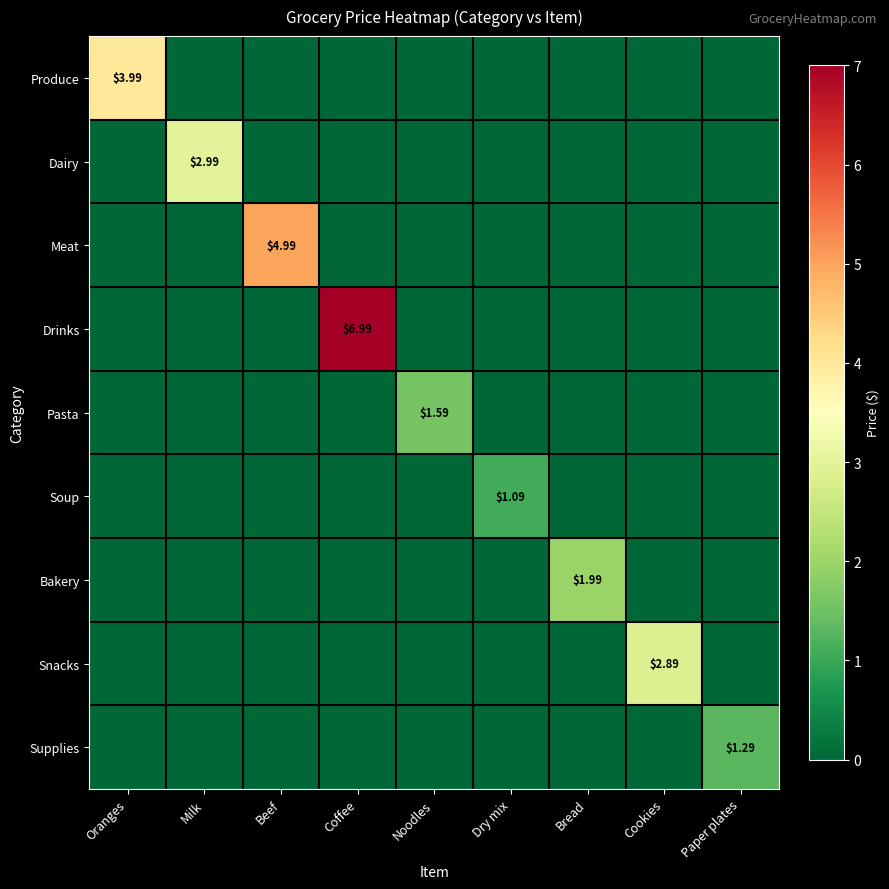

How many values in Bakery are above zero?

1